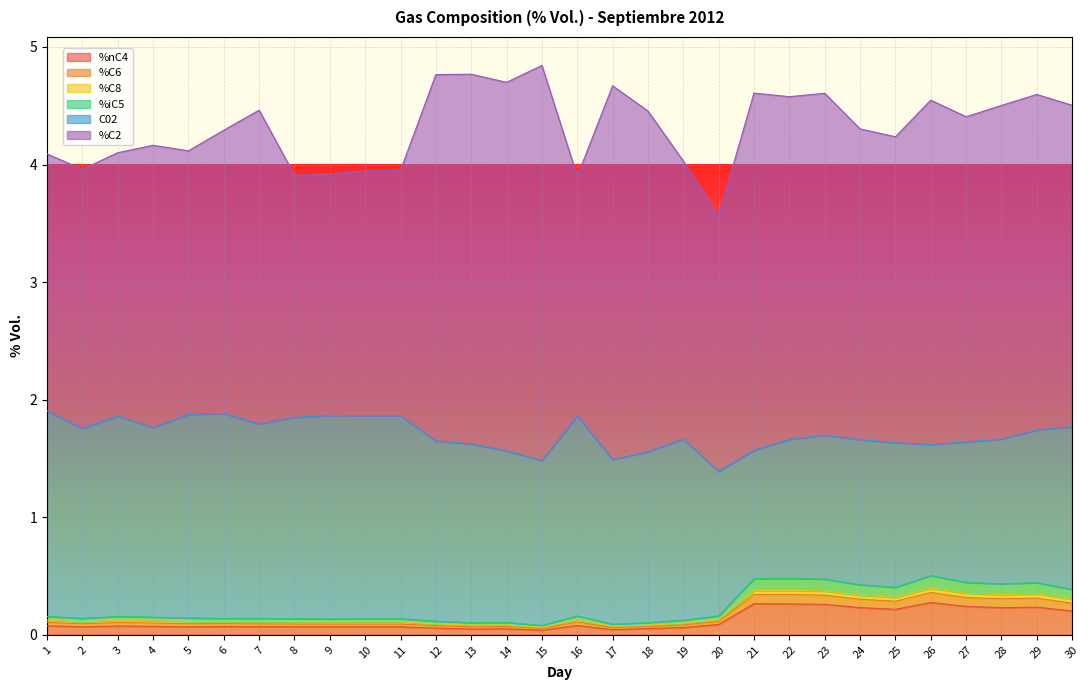

The %nC4 series shows 0.2 at 25. True or false?

True